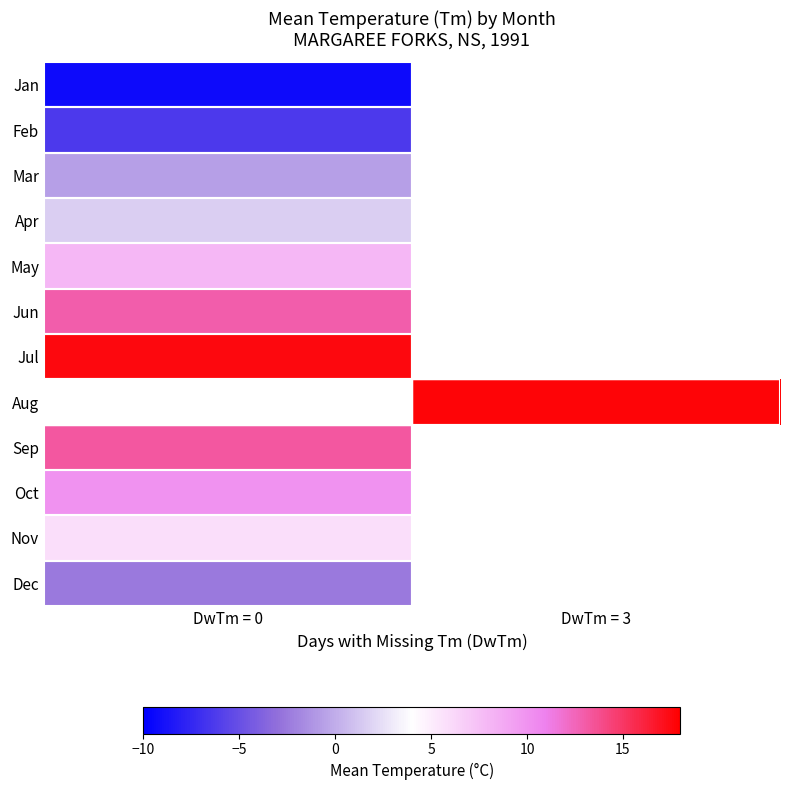

Rank the categories by Oct value from lowest to highest.

DwTm = 0, DwTm = 3